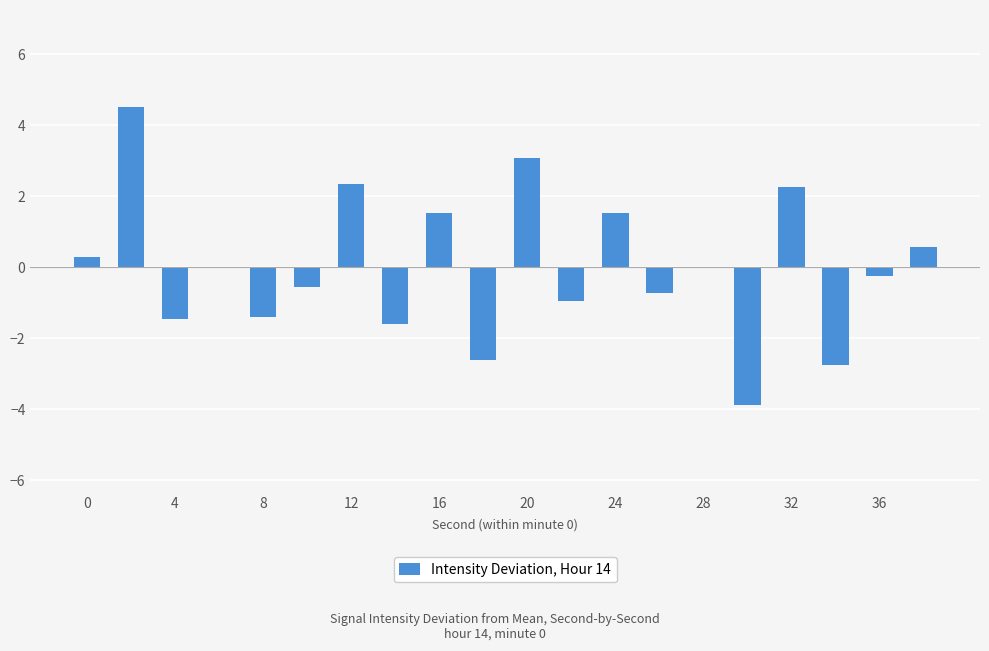

What is the greatest value displayed?

4.5